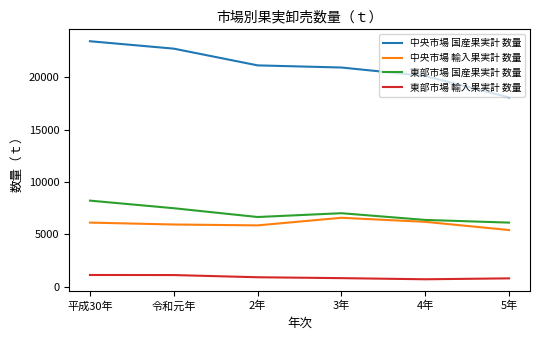

True or false: 中央市場 国産果実計 数量 has more than 0 interior local peaks.

False